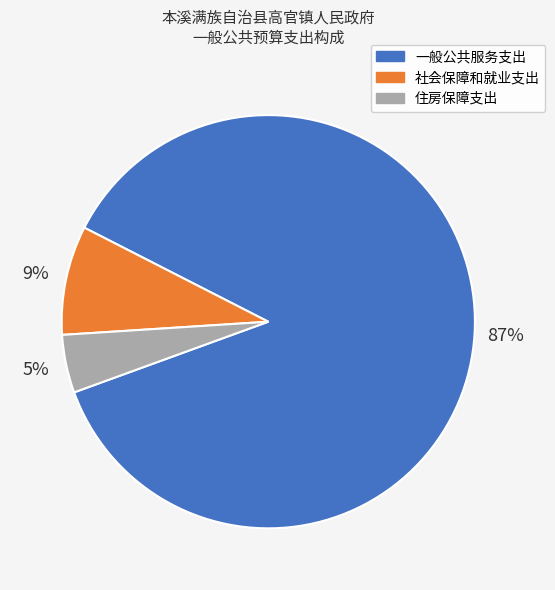

Which category has the biggest portion of the pie?

一般公共服务支出